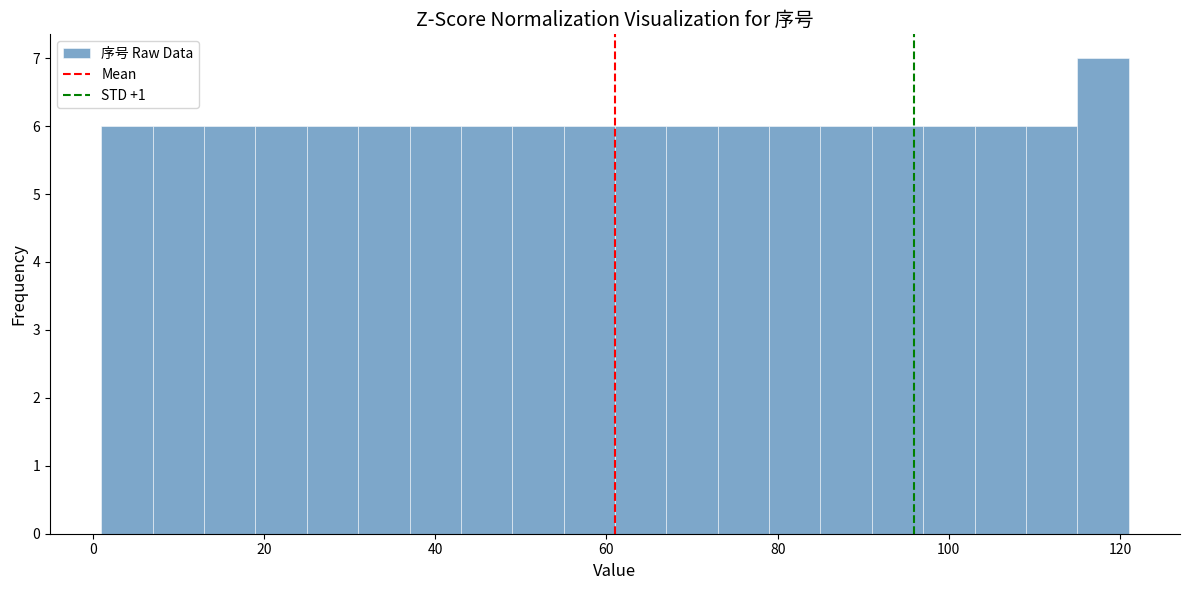

Around what value on the x-axis is the tallest bar? Give the approximate position of its centre, as read against the axis.

118